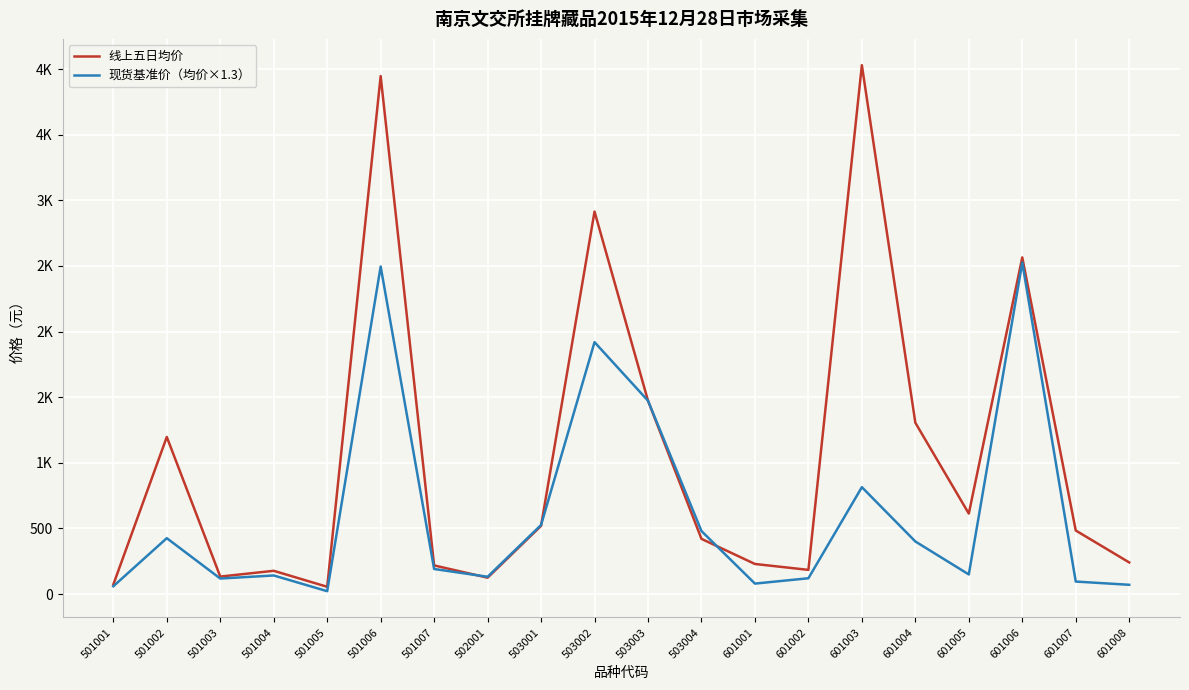

Is it true that 现货基准价（均价×1.3） equals 428.4 at 601003?

False